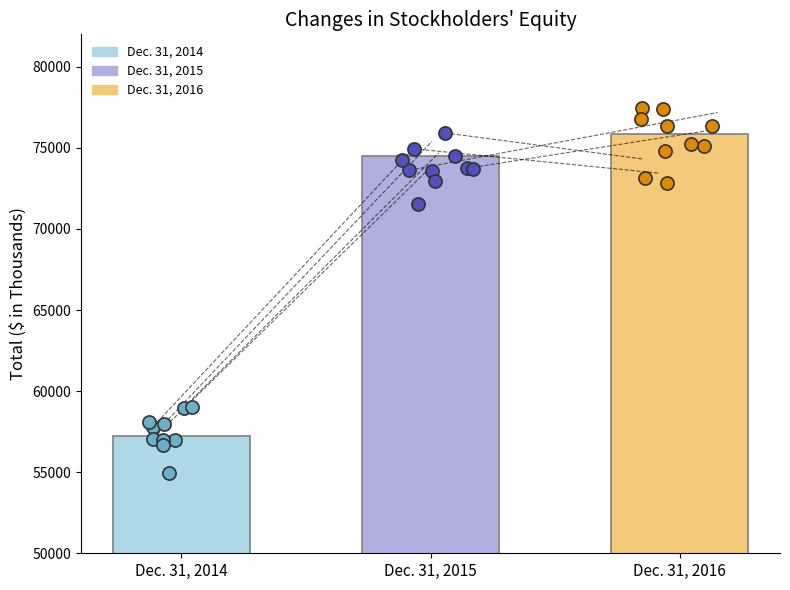

What is the ratio of the value at Balances at Dec. 31, 2016 to the value at Balances at Dec. 31, 2015?

1.0